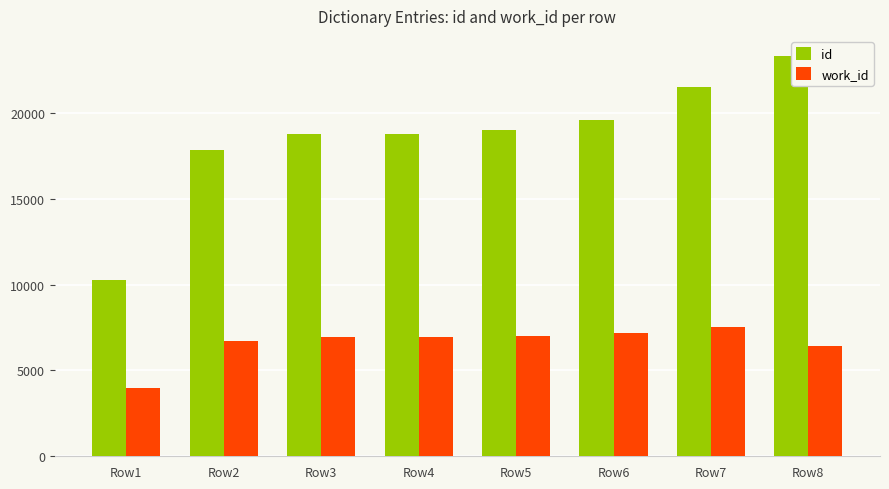

At Row7, list the series in order from largest to smallest.

id, work_id